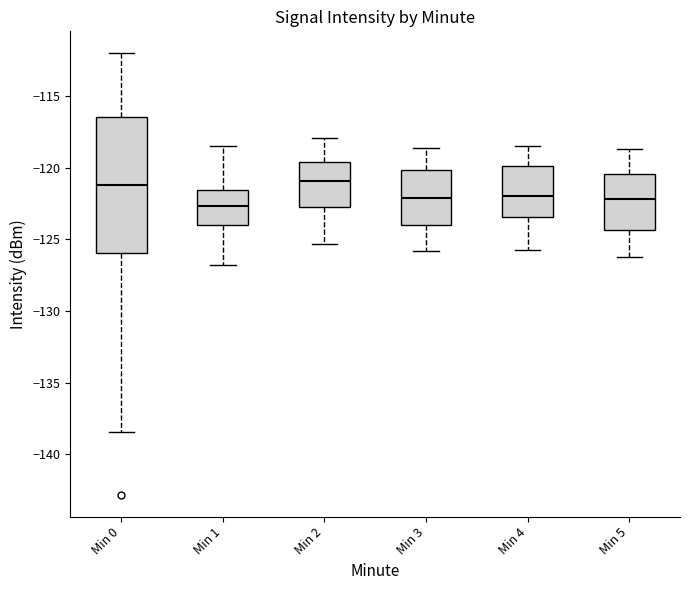

Reading left to right, read every box against the y-axis: the position of its median line, the range the box covers, and the ends of its whiskers. The values are not printed on the chart, so give them approximately, as read against the axis.

Min 0: median -121.0, box -126.0 to -116.5, whiskers -138.5 to -112.0
Min 1: median -122.5, box -124.0 to -121.5, whiskers -127.0 to -118.5
Min 2: median -121.0, box -122.5 to -119.5, whiskers -125.5 to -118.0
Min 3: median -122.0, box -124.0 to -120.0, whiskers -126.0 to -118.5
Min 4: median -122.0, box -123.5 to -120.0, whiskers -125.5 to -118.5
Min 5: median -122.0, box -124.5 to -120.5, whiskers -126.0 to -118.5